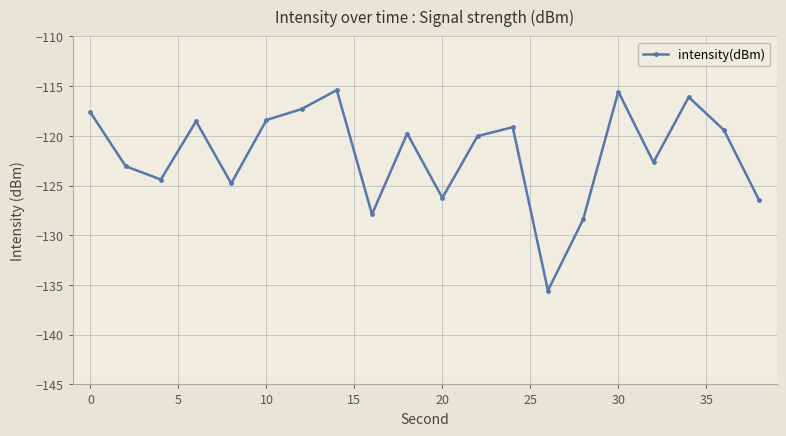

What is the greatest value displayed?

-115.4